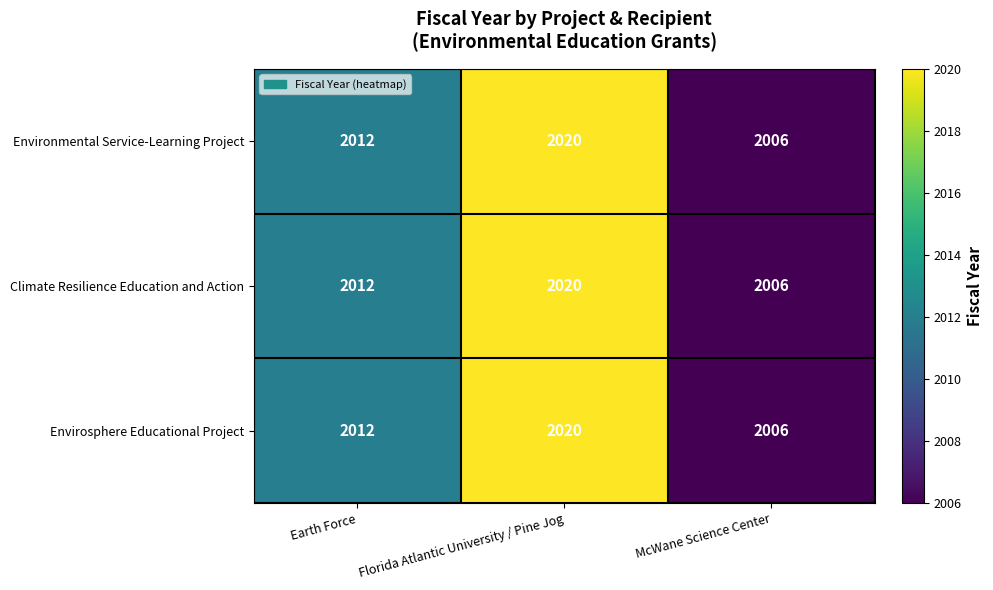

What is the difference between the maximum and minimum values in the Environmental Service-Learning Project series?

14